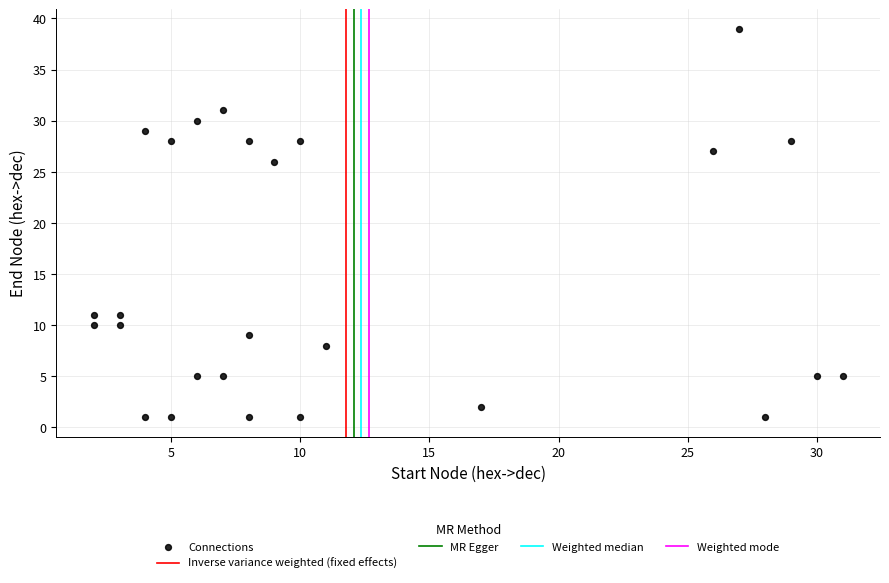

What is the range of Y values (max minus min)?

38